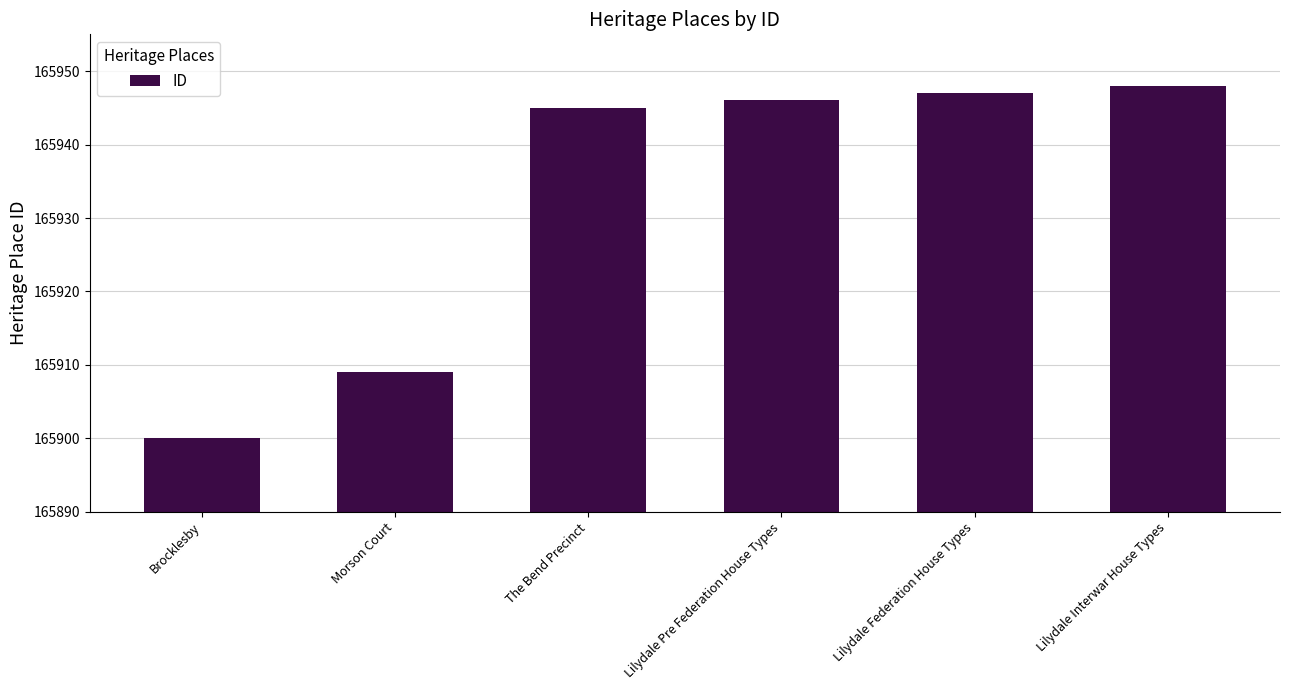

What is the sum of the values at The Bend Precinct and Lilydale Pre Federation House Types?

331891